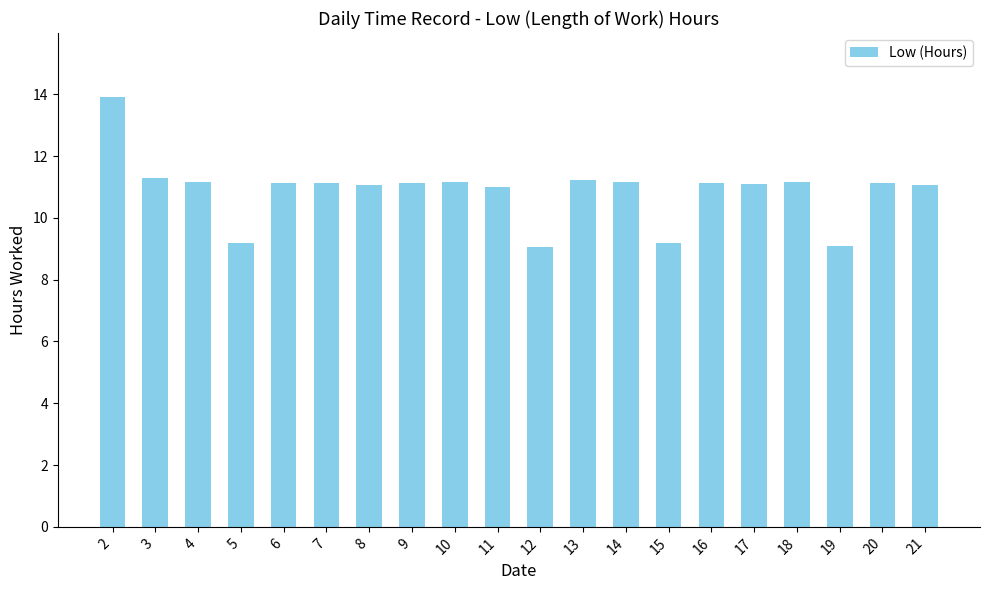

What value does the data have at 14?

11.2